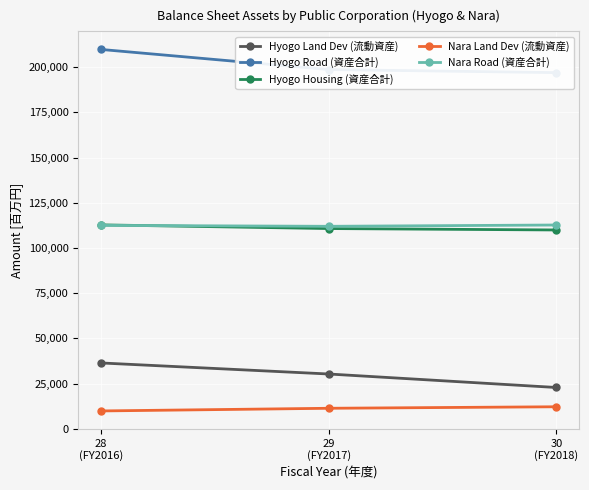

What is the difference between the maximum and second lowest values in the Hyogo Road (資産合計) series?

11130